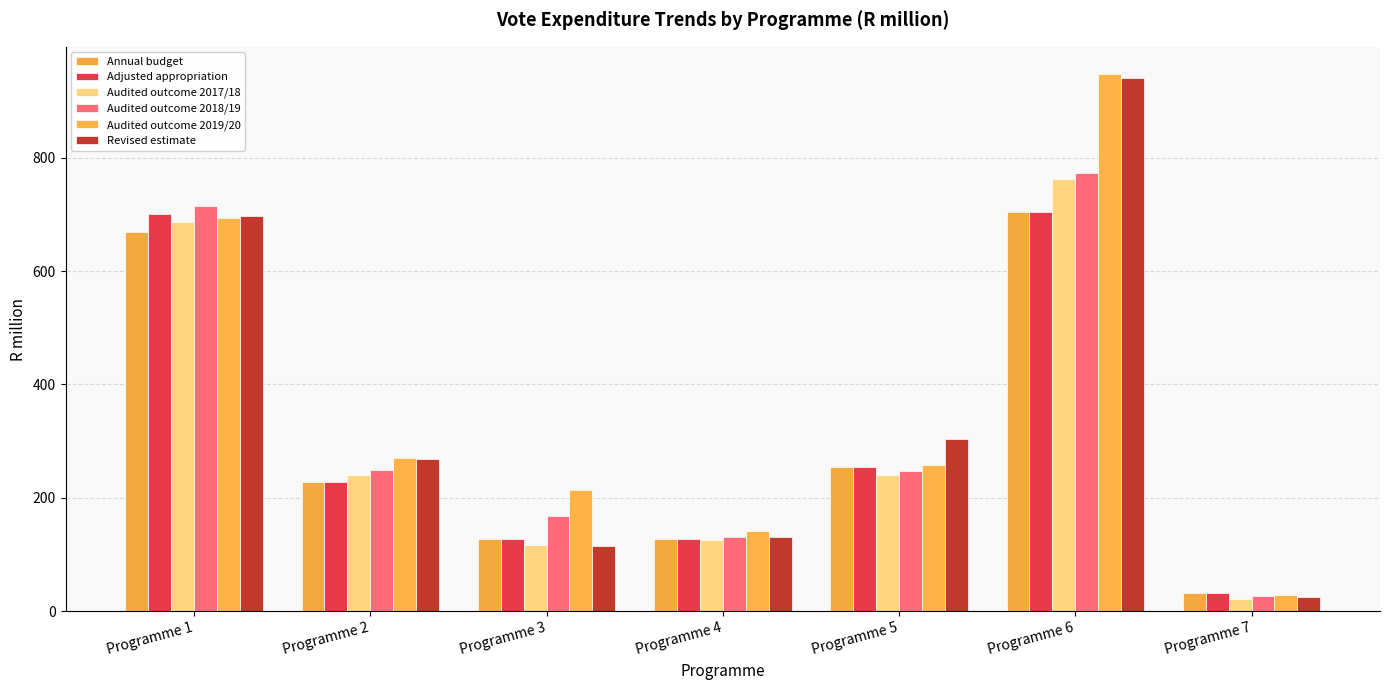

At how many categories does at least one series exceed 792?

1